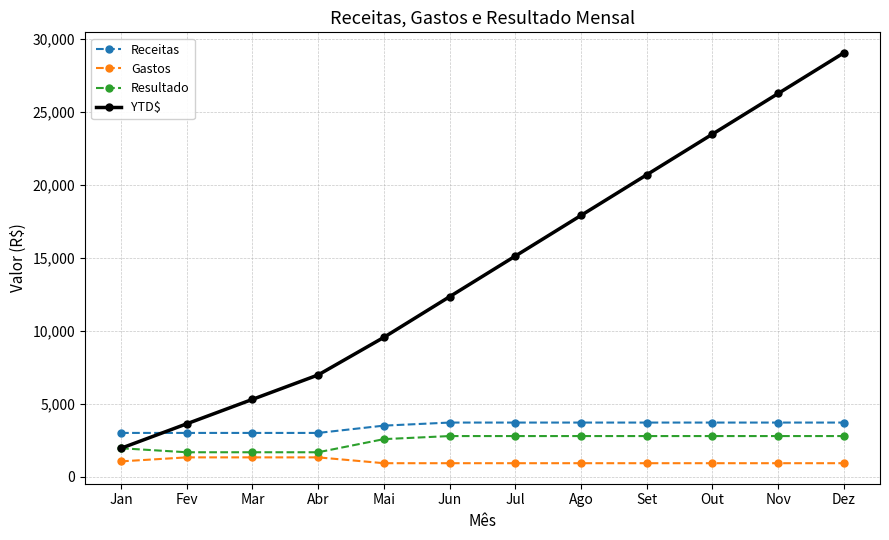

What position from the left is Dez?

12